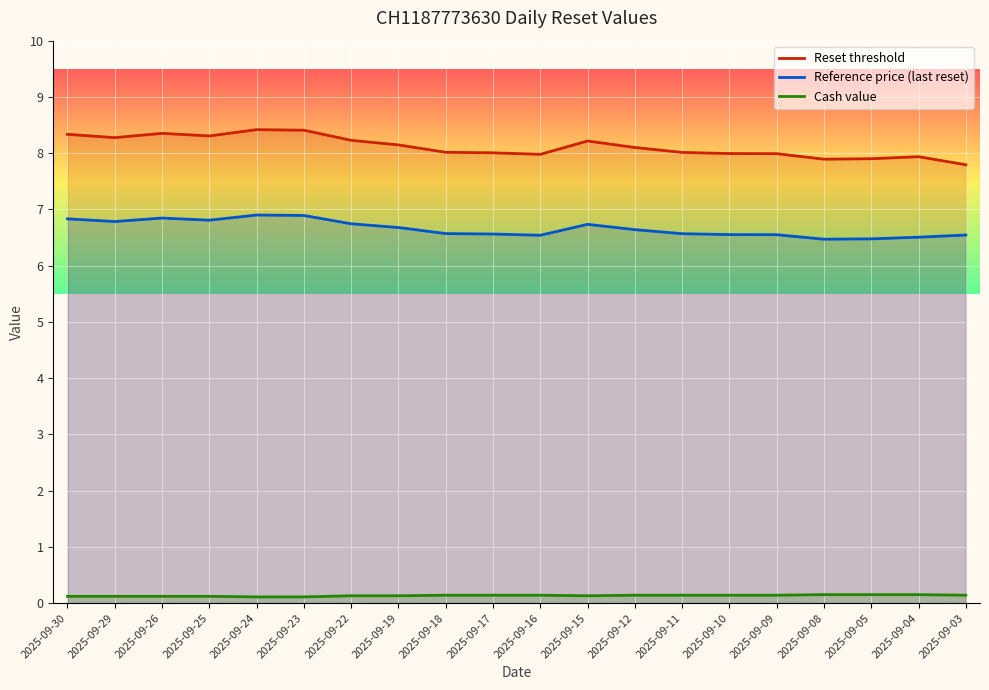

At how many categories does at least one series exceed 7?

20